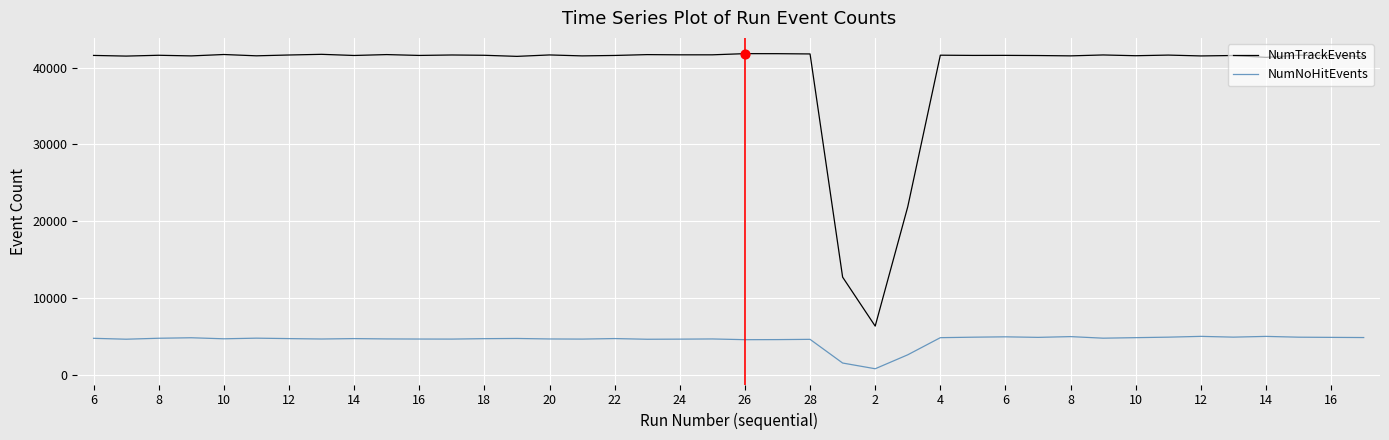

Which series has the largest total across all categories?

NumTrackEvents